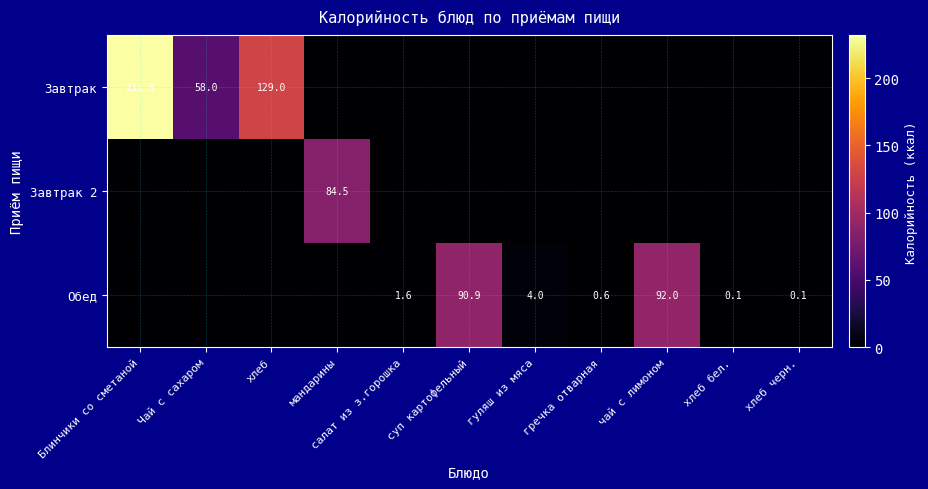

Is it true that Обед equals 0.6 at гречка отварная?

True